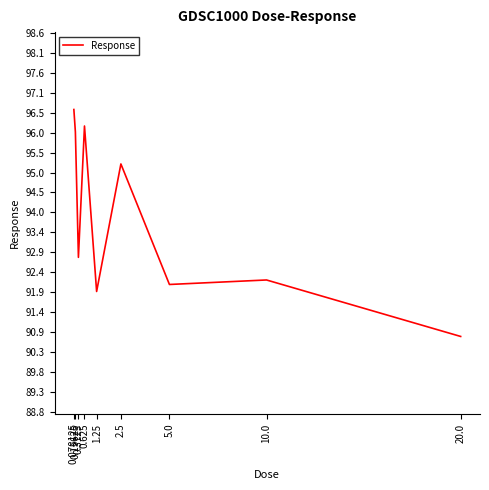

What is the maximum value shown in the chart?

96.6